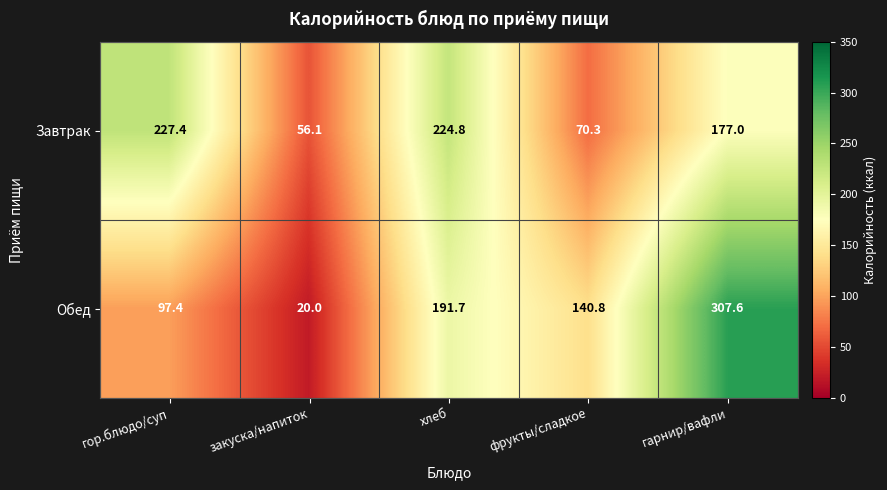

Read the Обед value at гарнир/вафли.

307.6